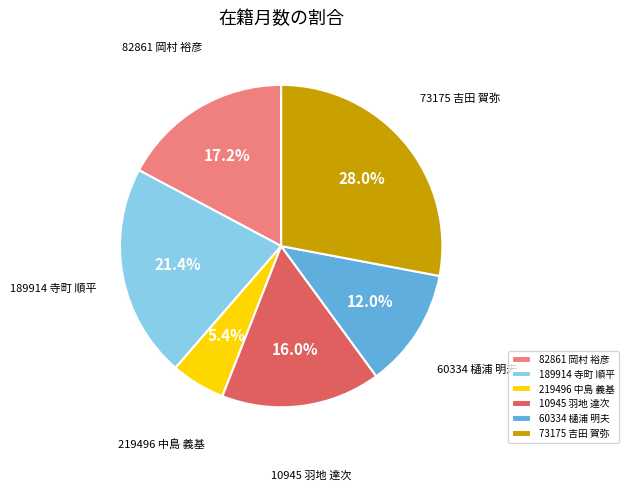

Does 189914 寺町 順平 represent more than half of the total?

No